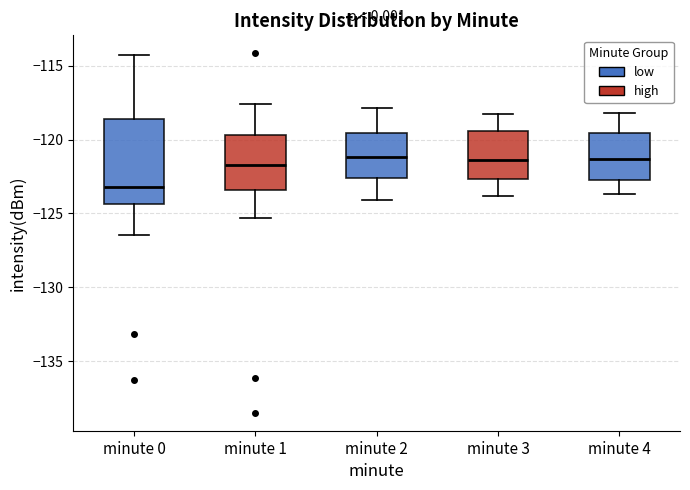

Reading left to right, transcribe this box plot: for each box, give where its median line is, the range the box spans, and where its two whiskers end, as read against the y-axis. The values are not printed on the chart, so give them approximately, as read against the axis.

minute 0: median -123.0, box -124.5 to -118.5, whiskers -126.5 to -114.5
minute 1: median -121.5, box -123.5 to -119.5, whiskers -125.5 to -117.5
minute 2: median -121.0, box -122.5 to -119.5, whiskers -124.0 to -118.0
minute 3: median -121.5, box -122.5 to -119.5, whiskers -124.0 to -118.5
minute 4: median -121.5, box -122.5 to -119.5, whiskers -123.5 to -118.0